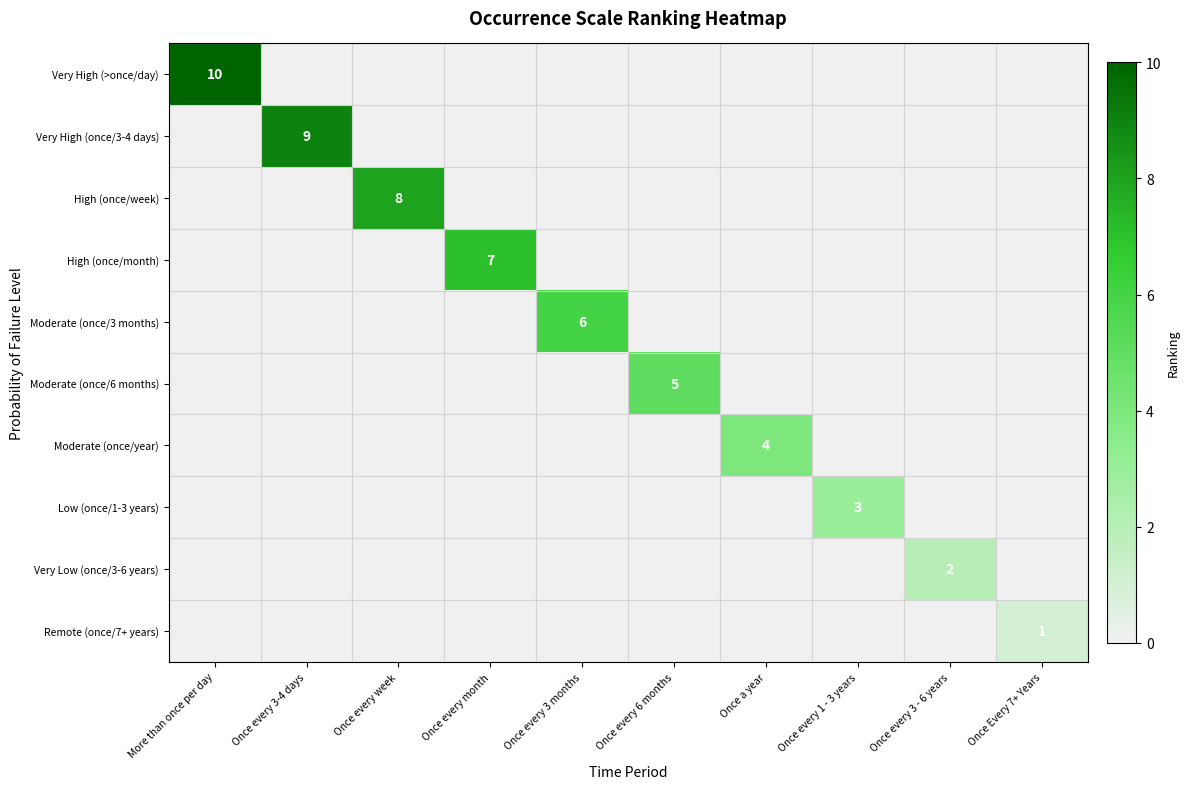

The Very Low (once/3-6 years) series shows 1 at Once every 3 - 6 years. True or false?

False